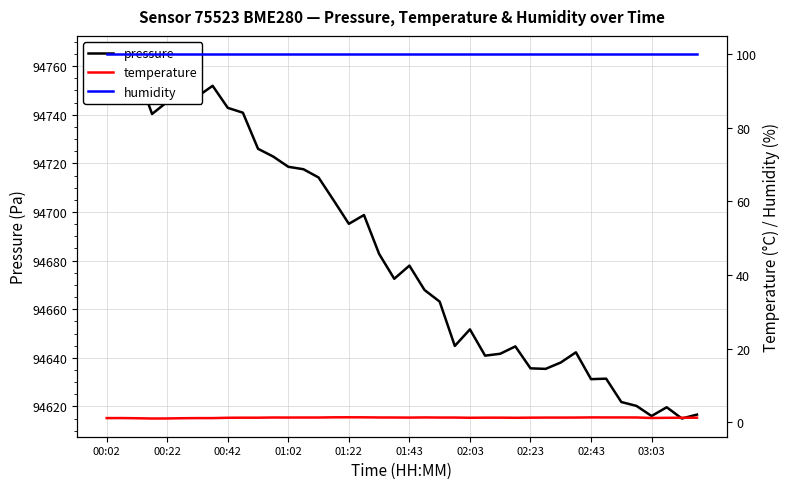

Reading left to right, list all the values displayed in this chart.

pressure: 94764.9	94761.3	94757.5	94740.3	94745.3	94745.3	94747.5	94751.9	94742.8	94740.8	94726.0	94722.8	94718.6	94717.6	94714.2	94704.8	94695.1	94698.8	94682.8	94672.5	94677.9	94667.9	94663.1	94644.9	94651.7	94640.9	94641.7	94644.7	94635.7	94635.5	94638.1	94642.3	94631.2	94631.4	94621.8	94620.2	94616.1	94619.7	94615.1	94616.7
temperature: 1.2	1.2	1.1	1.1	1.1	1.1	1.2	1.2	1.3	1.3	1.3	1.3	1.3	1.3	1.3	1.4	1.4	1.4	1.3	1.3	1.3	1.4	1.3	1.3	1.3	1.3	1.3	1.3	1.3	1.3	1.3	1.3	1.4	1.4	1.4	1.3	1.2	1.2	1.3	1.3
humidity: 100.0	100.0	100.0	100.0	100.0	100.0	100.0	100.0	100.0	100.0	100.0	100.0	100.0	100.0	100.0	100.0	100.0	100.0	100.0	100.0	100.0	100.0	100.0	100.0	100.0	100.0	100.0	100.0	100.0	100.0	100.0	100.0	100.0	100.0	100.0	100.0	100.0	100.0	100.0	100.0